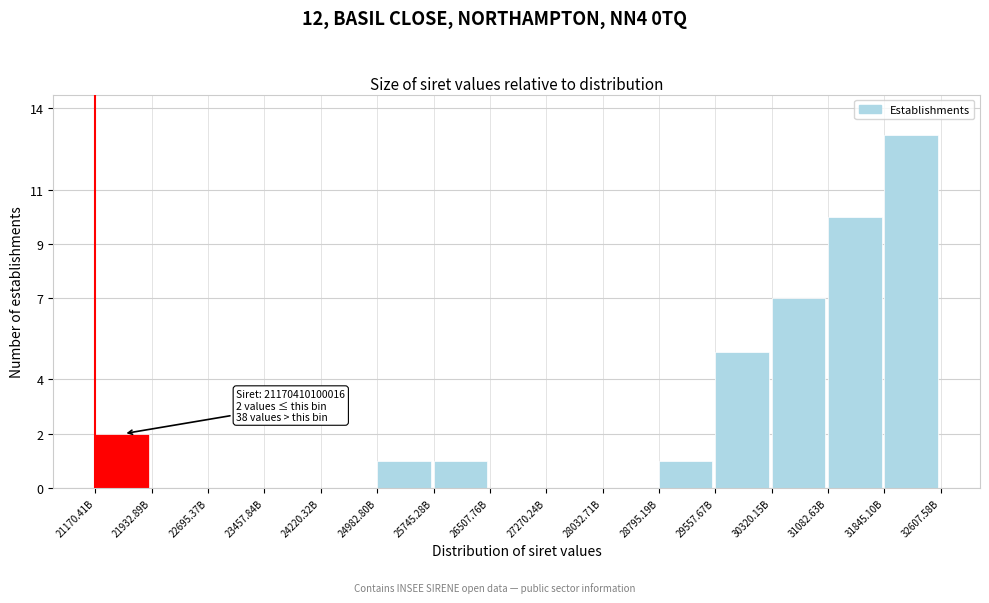

Reading left to right, list all the values displayed in this chart.

21170.41B=2	21932.89B=0	22695.37B=0	23457.84B=0	24220.32B=0	24982.80B=1	25745.28B=1	26507.76B=0	27270.24B=0	28032.71B=0	28795.19B=1	29557.67B=5	30320.15B=7	31082.63B=10	31845.10B=13